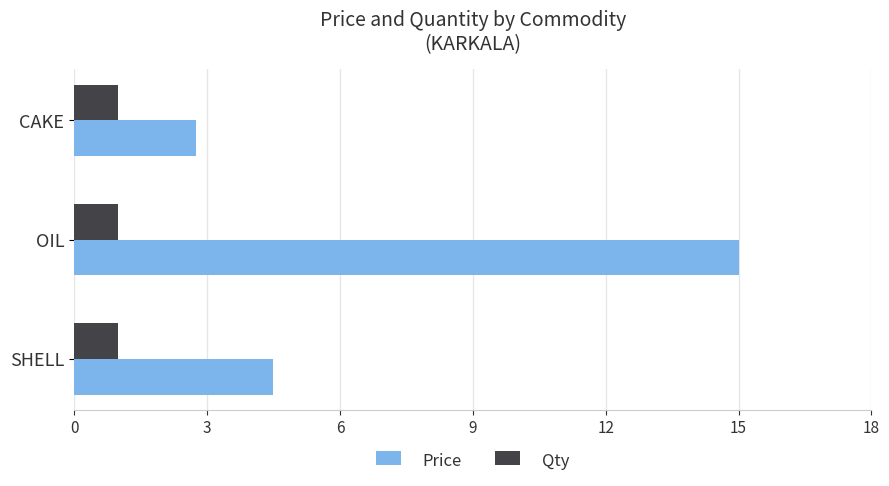

What is the average value of the Price series?

7.4